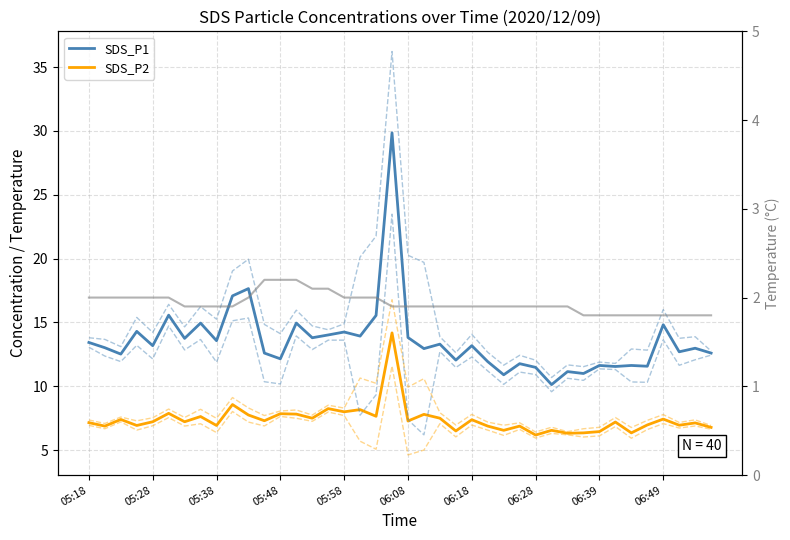

Does the chart have visible grid lines?

Yes